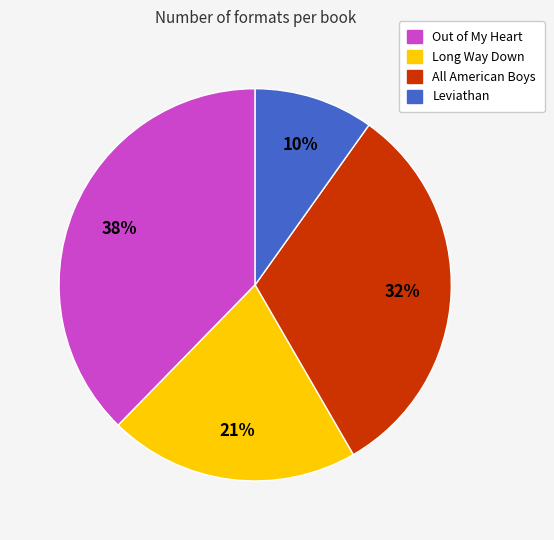

Is it true that Out of My Heart is 38% of the pie?

True